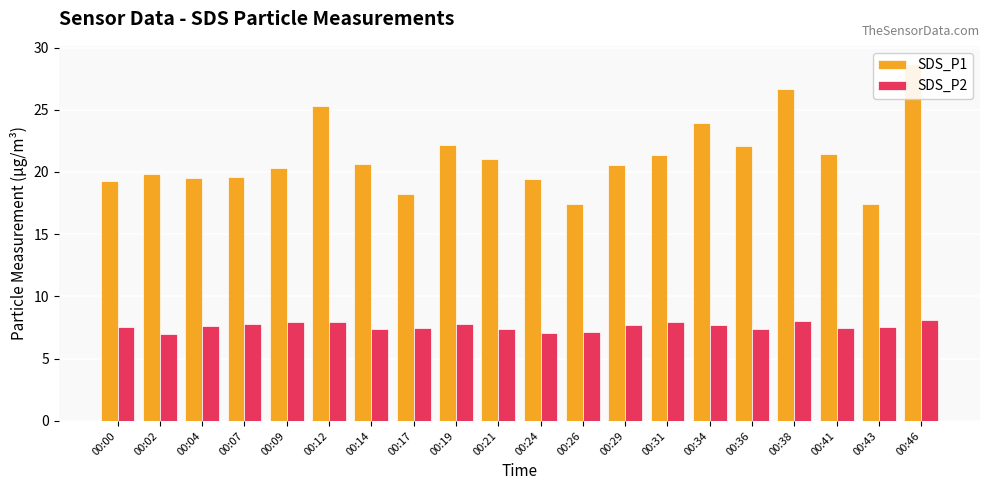

Between 00:12 and 00:19, which series saw the biggest shift?

SDS_P1